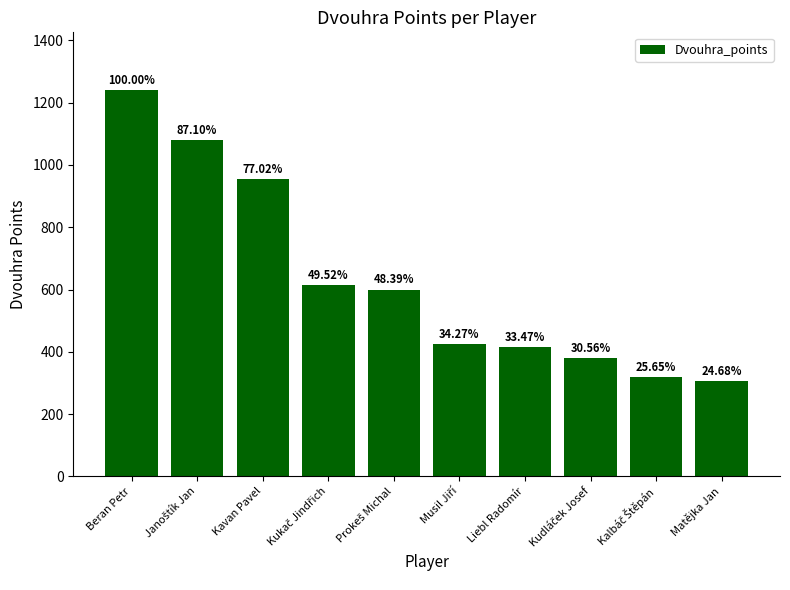

What position from the right is Janoštík Jan?

9